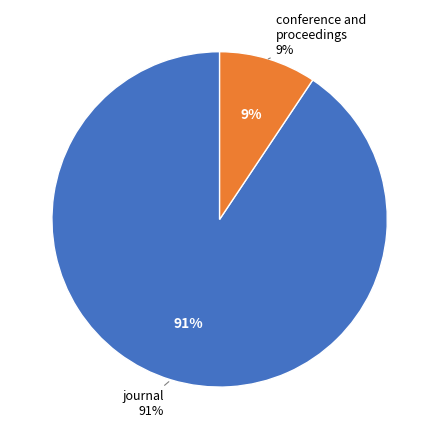

Between journal and conference and proceedings, which is larger?

journal